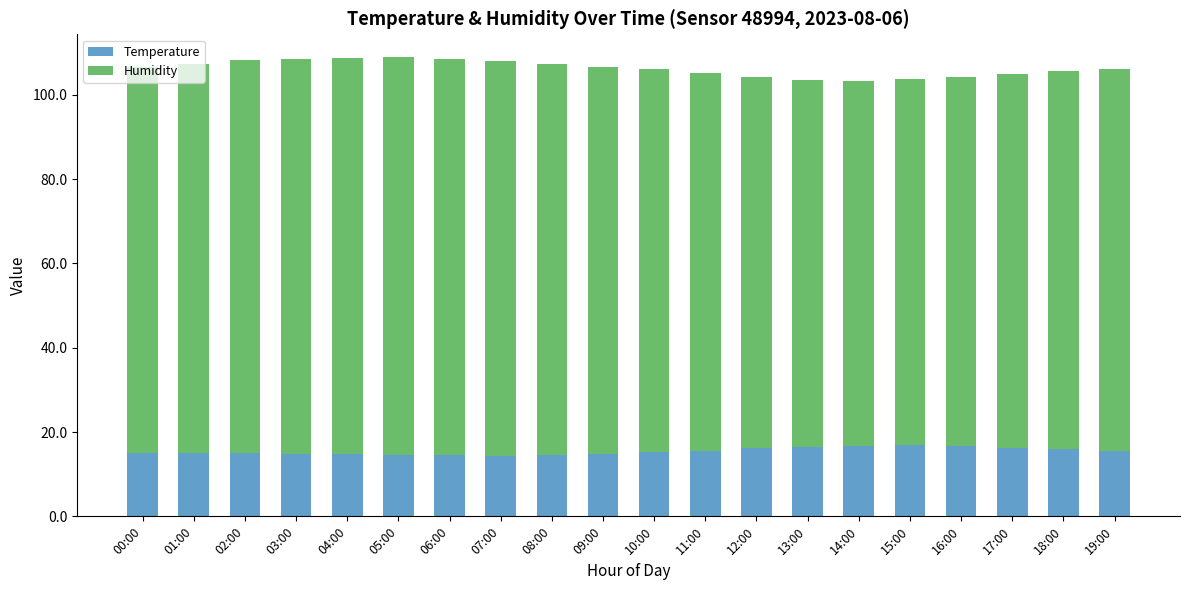

What is the sum of the Temperature values at 00:00 and 03:00?

29.9